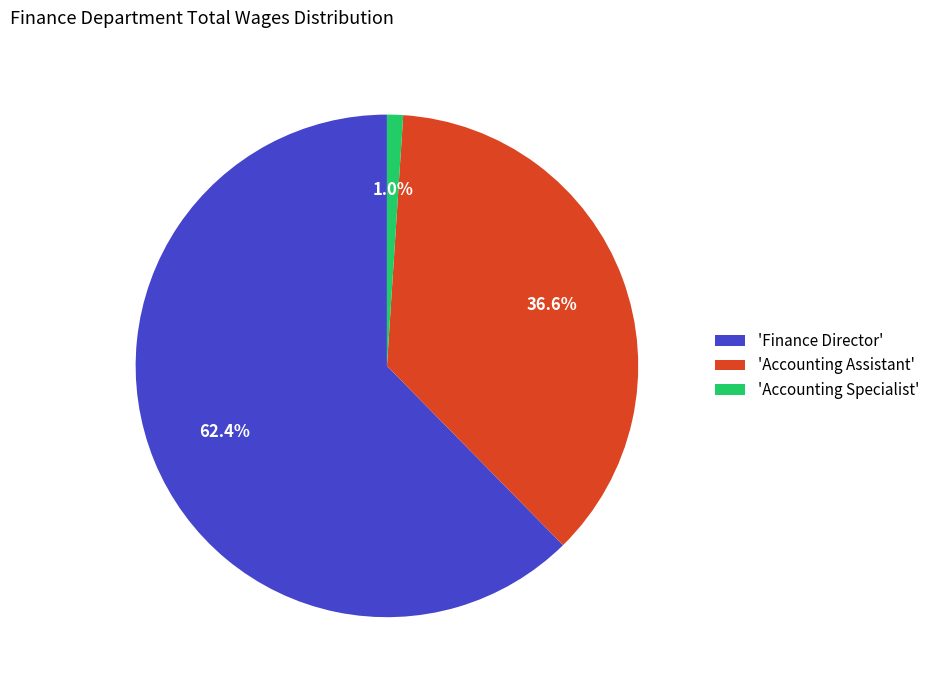

Which has a higher value, 'Accounting Specialist' or 'Finance Director'?

'Finance Director'